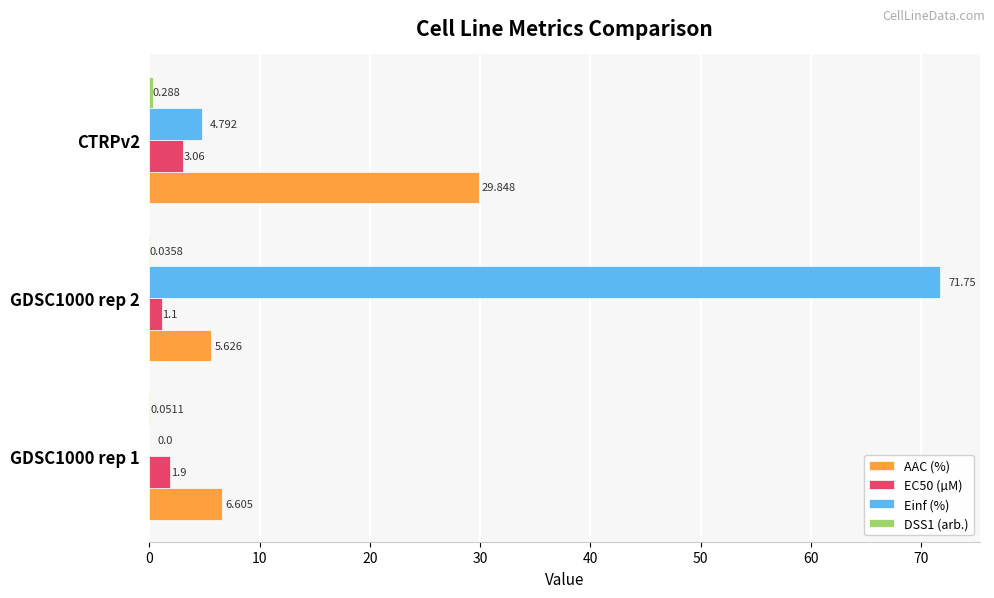

Is the value of Einf (%) at GDSC1000 rep 1 greater than the value of EC50 (µM) at GDSC1000 rep 1?

No